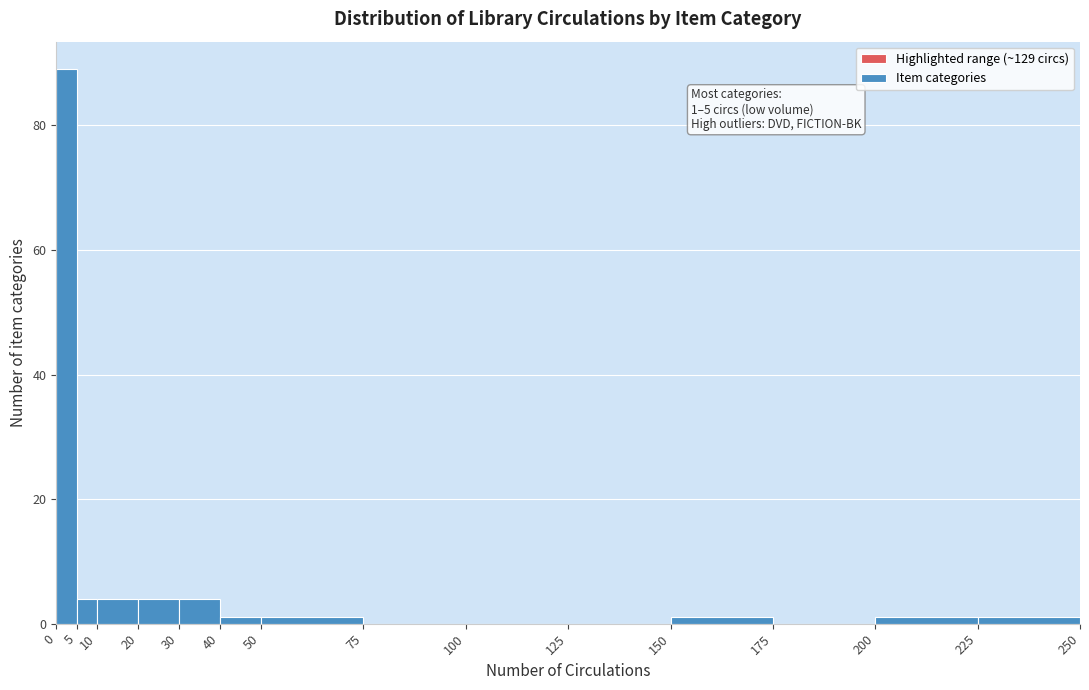

Which range on the x-axis has the tallest bar?

0 to 5